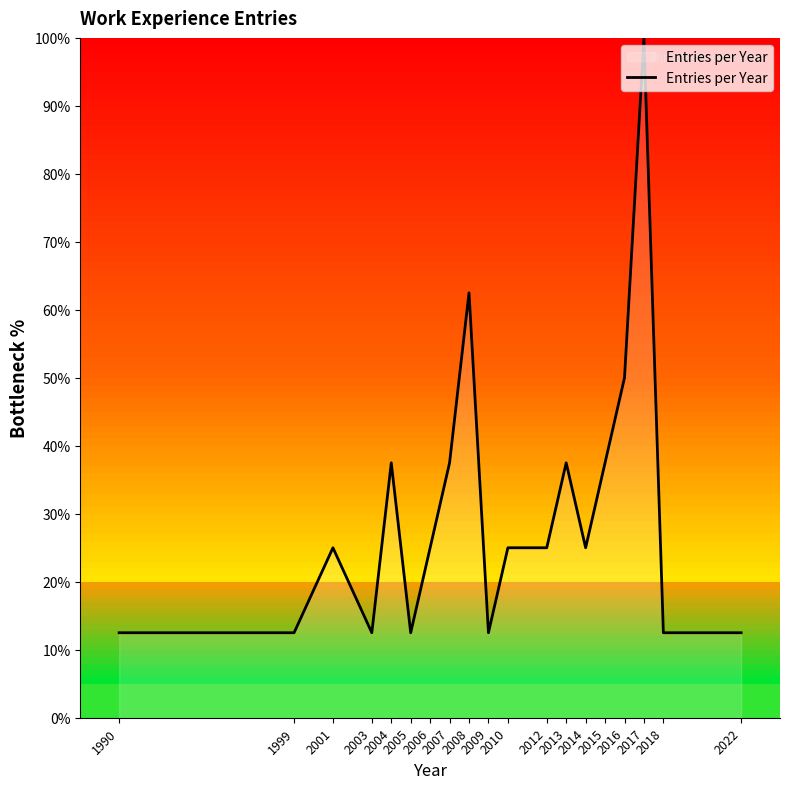

At which category does the data reach its first local peak?

2001